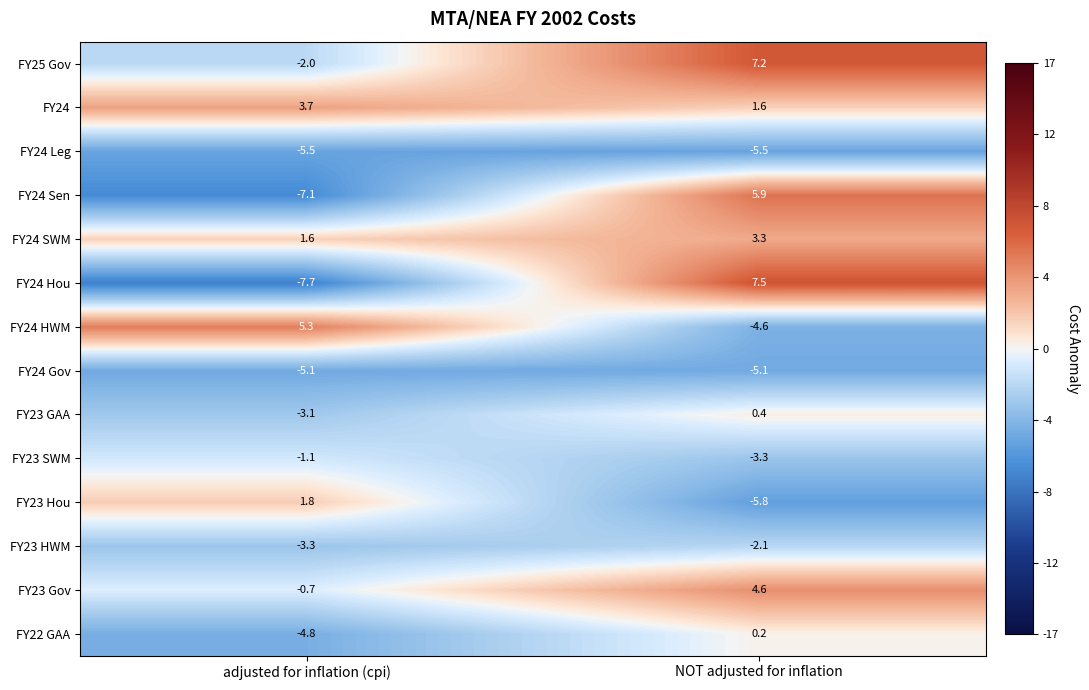

Which series has the largest range (max minus min)?

FY24 Hou